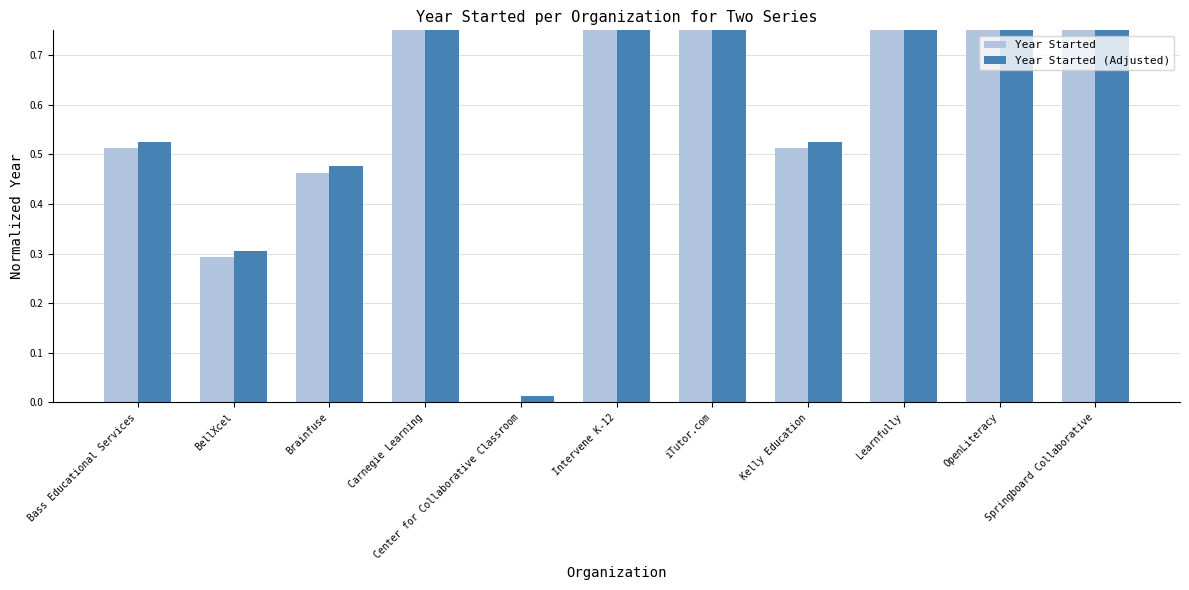

What is the sum of all Year Started values?

7.2